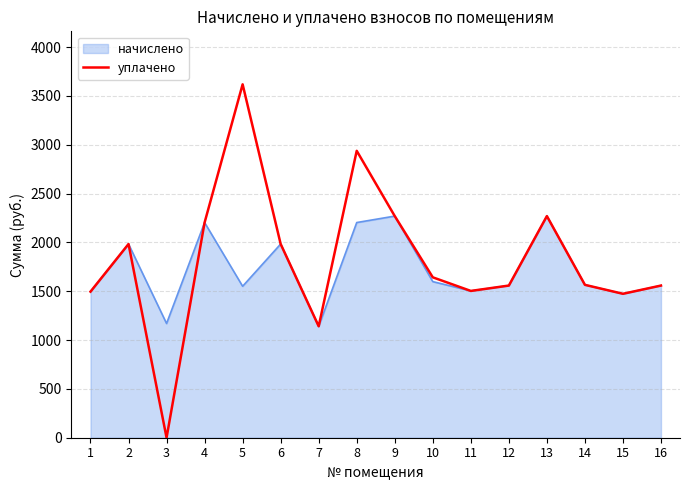

Does the chart have visible grid lines?

Yes